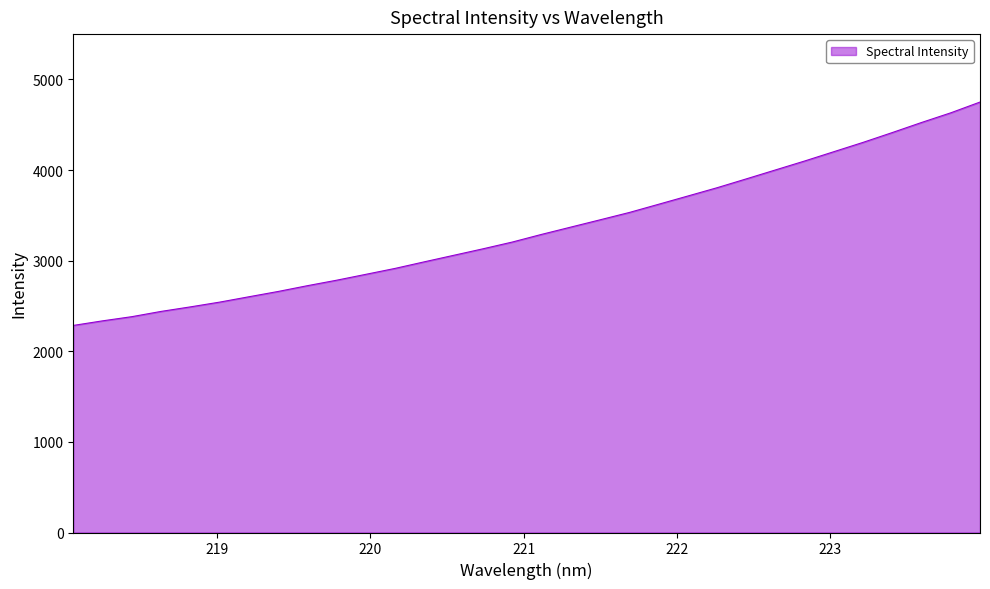

What is the maximum value shown in the chart?

4750.4